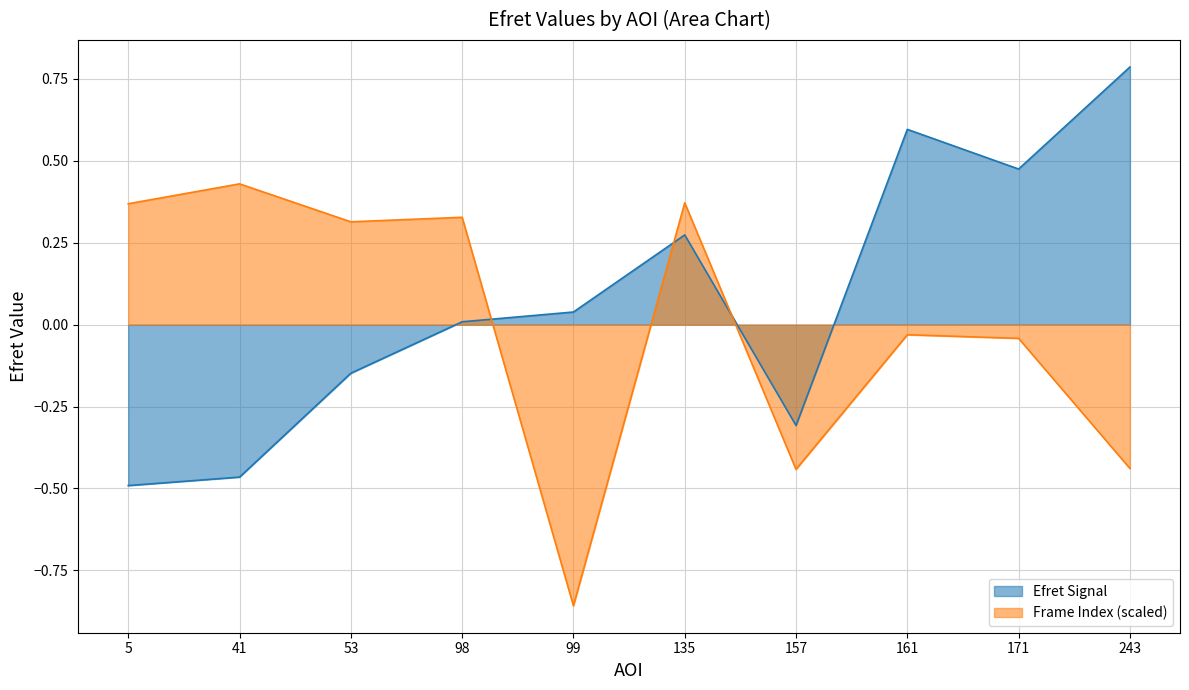

In Mean Frame (AOI), how many points are lower than both neighbors (excluding endpoints)?

3